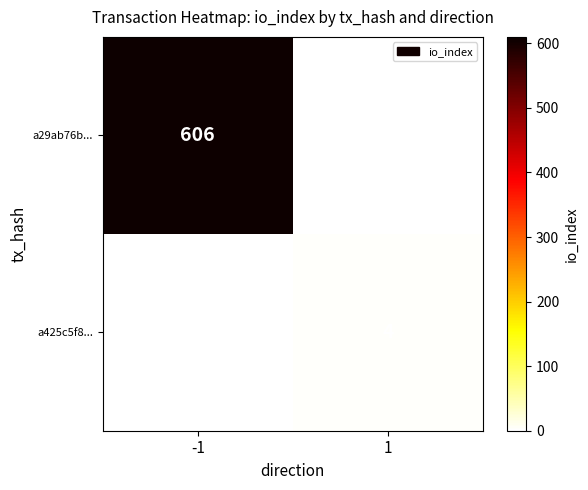

At how many categories does at least one series exceed 188?

1